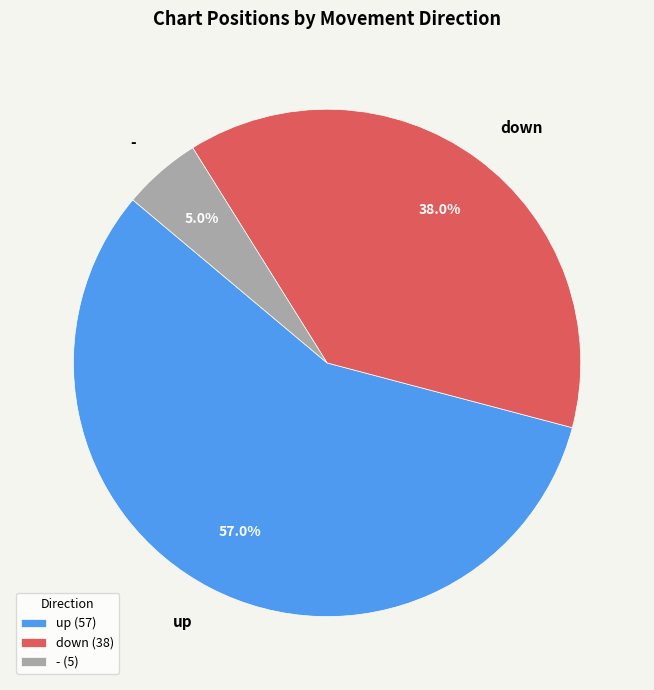

Count the number of slices in the pie.

3